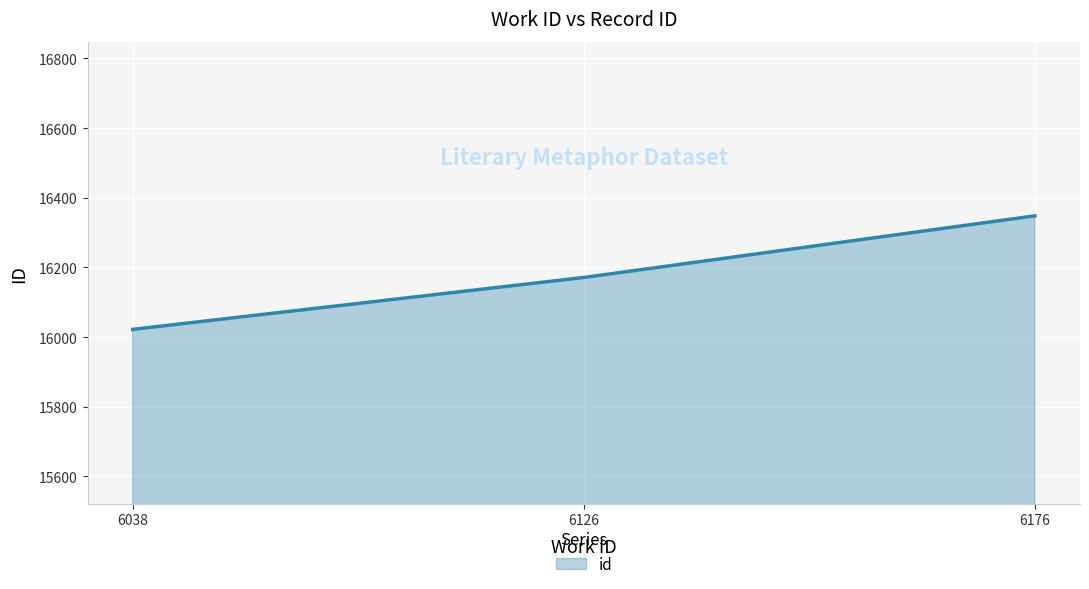

What is the change in value from 6126 to 6176?

+177